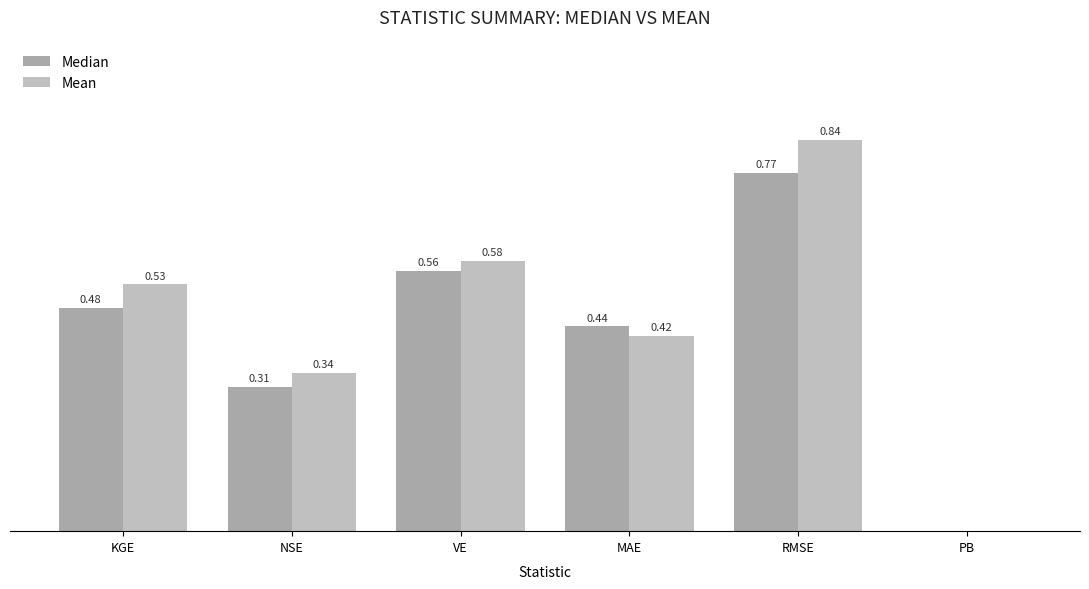

Reading left to right, list all the values displayed in this chart.

Median: 0.5	0.3	0.6	0.4	0.8	0.0
Mean: 0.5	0.3	0.6	0.4	0.8	0.0